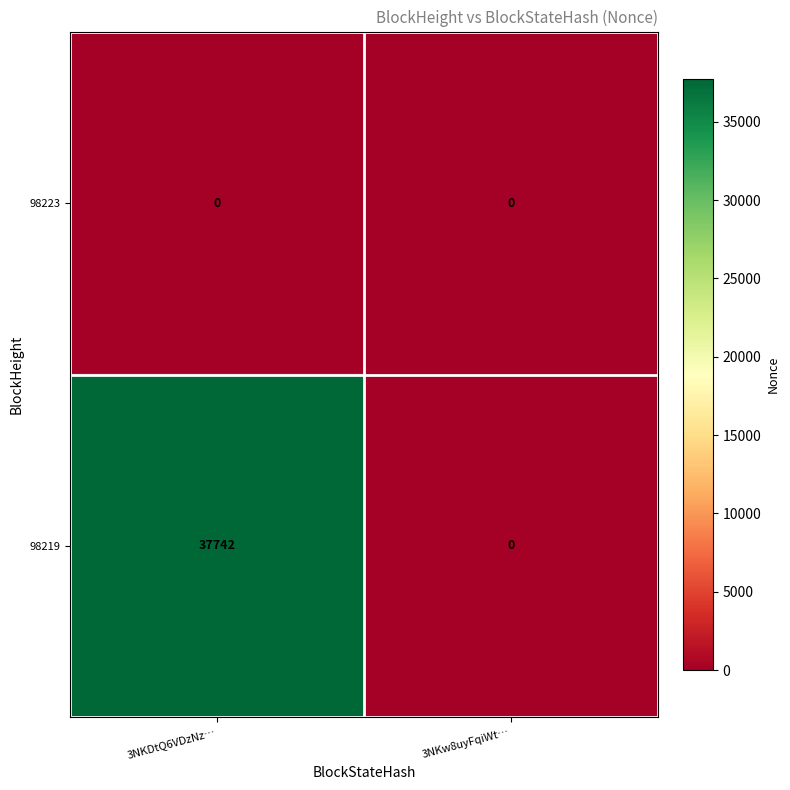

How many series are shown in this chart?

2